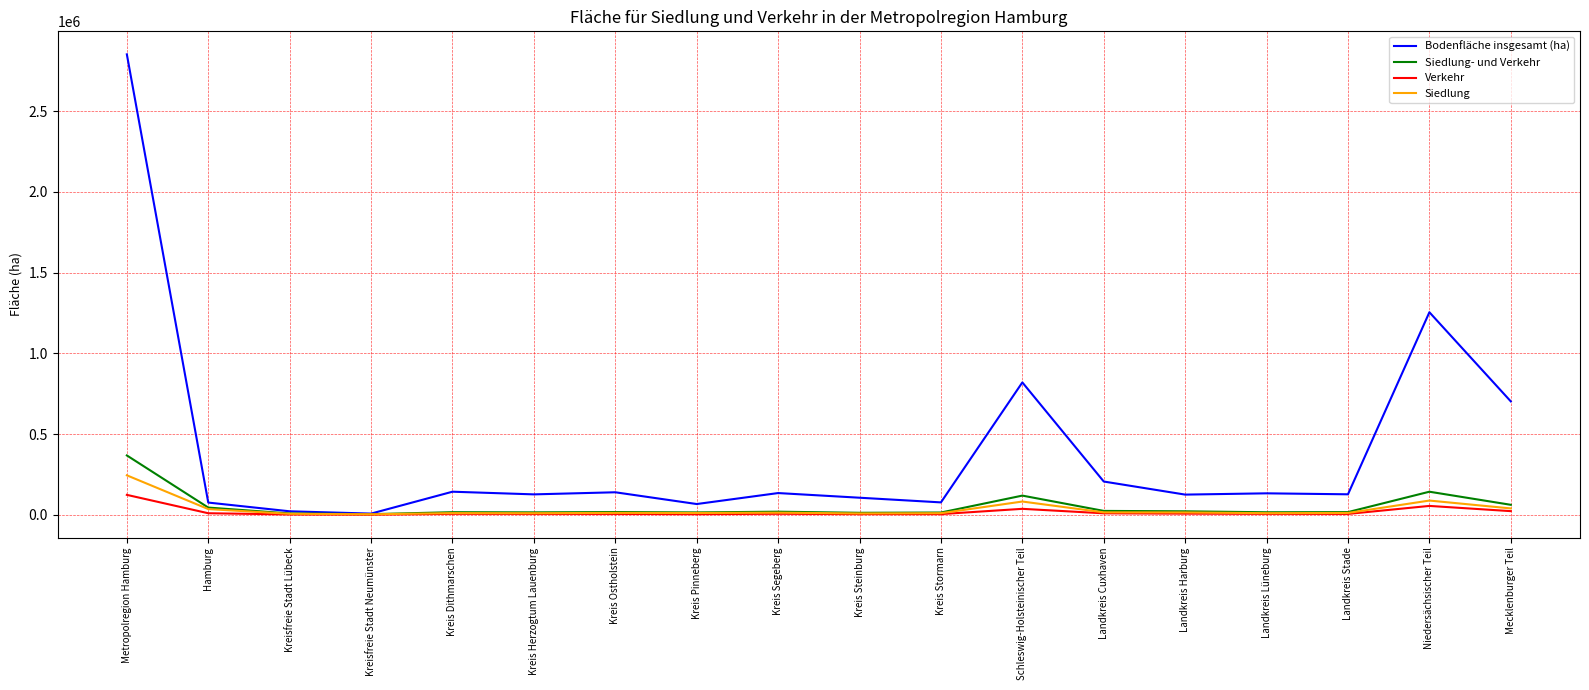

Which series has the largest total across all categories?

Bodenfläche insgesamt (ha)